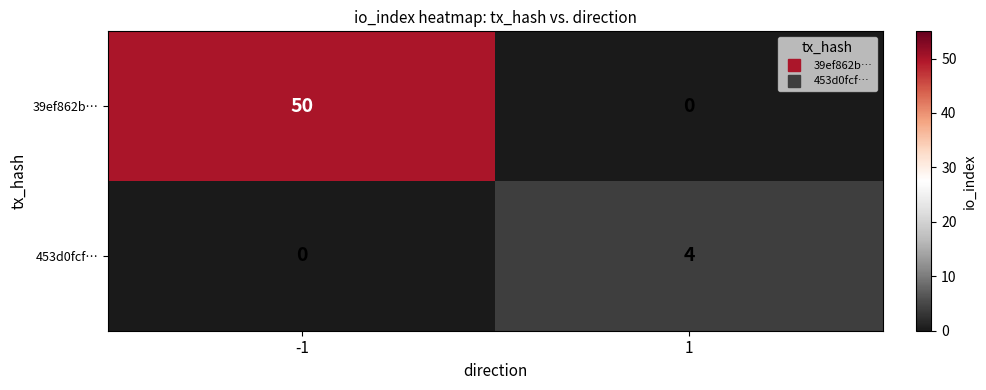

What is the sum of the 453d0fcf… values at 1 and -1?

4